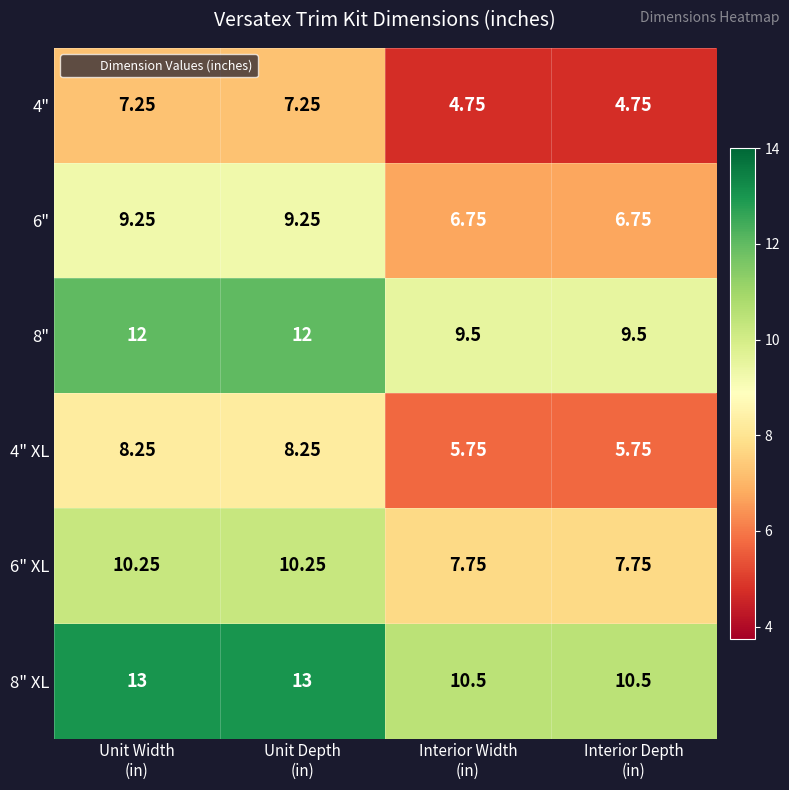

Reading left to right, list all the values displayed in this chart.

4": Unit Width
(in)=7.2	Unit Depth
(in)=7.2	Interior Width
(in)=4.8	Interior Depth
(in)=4.8
6": Unit Width
(in)=9.2	Unit Depth
(in)=9.2	Interior Width
(in)=6.8	Interior Depth
(in)=6.8
8": Unit Width
(in)=12.0	Unit Depth
(in)=12.0	Interior Width
(in)=9.5	Interior Depth
(in)=9.5
4" XL: Unit Width
(in)=8.2	Unit Depth
(in)=8.2	Interior Width
(in)=5.8	Interior Depth
(in)=5.8
6" XL: Unit Width
(in)=10.2	Unit Depth
(in)=10.2	Interior Width
(in)=7.8	Interior Depth
(in)=7.8
8" XL: Unit Width
(in)=13.0	Unit Depth
(in)=13.0	Interior Width
(in)=10.5	Interior Depth
(in)=10.5